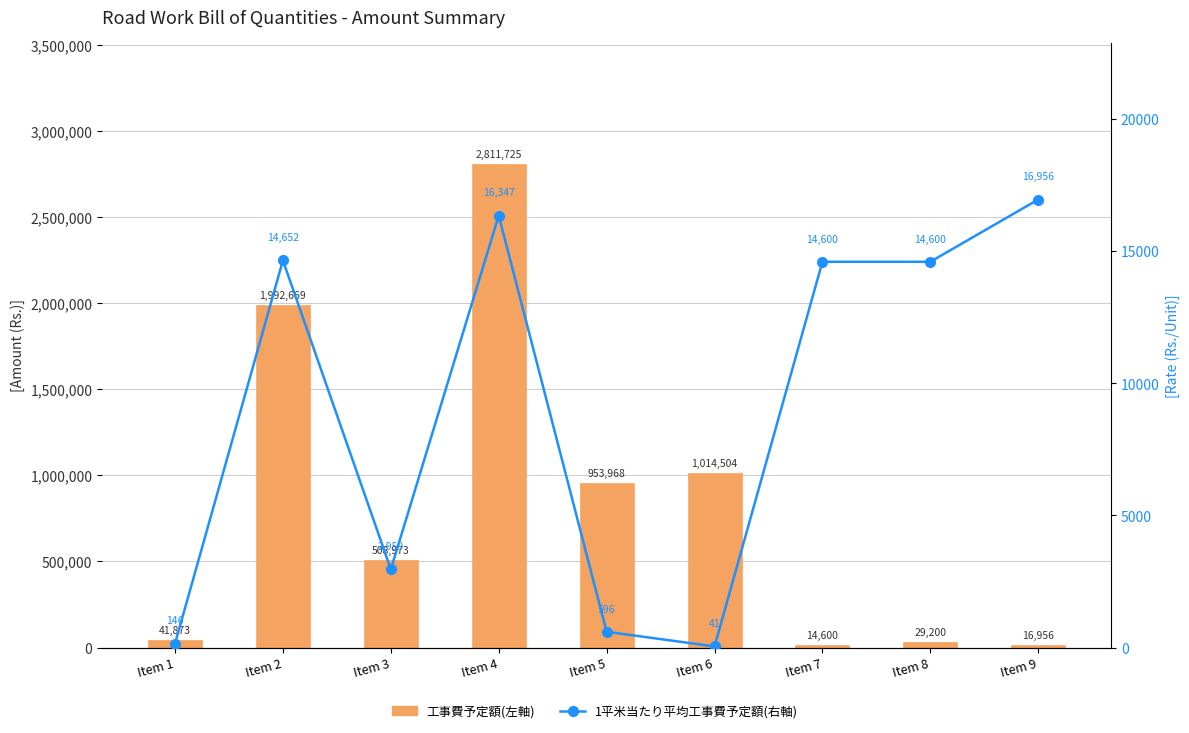

What is the value of the 工事費予定額(左軸) bar at the 7th from the left?

14600.0